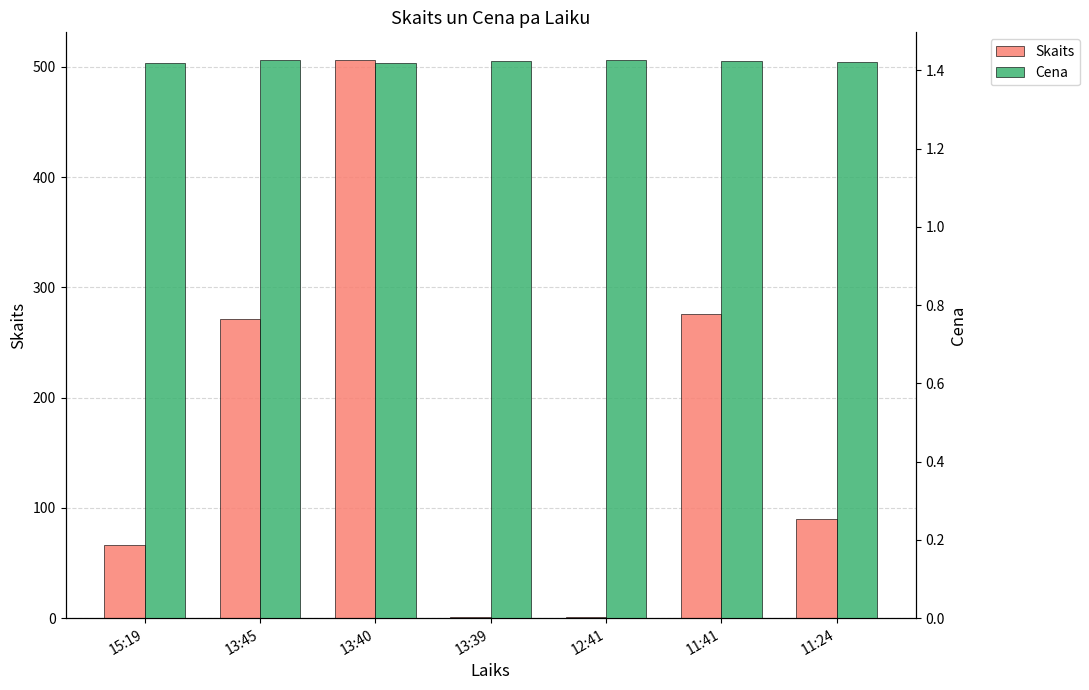

Which series has the largest total across all categories?

Skaits